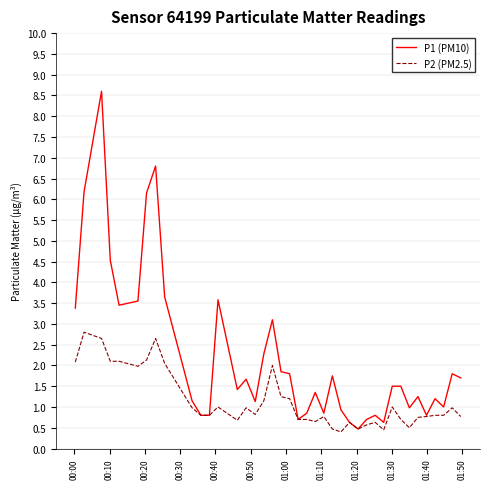

Which series has the widest spread of values?

P1 (PM10)